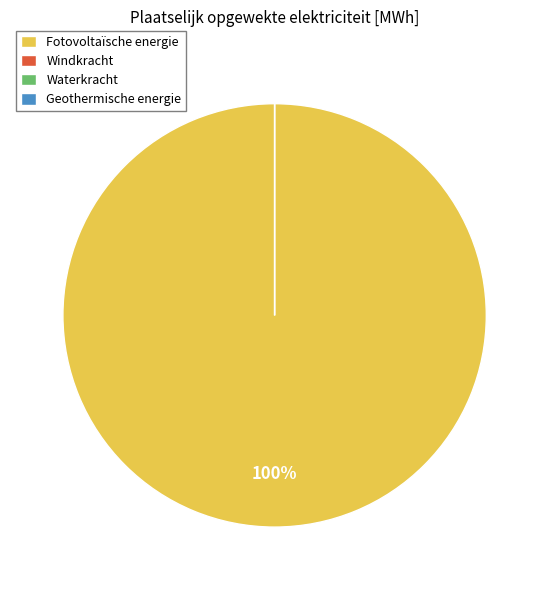

Count the number of slices in the pie.

5